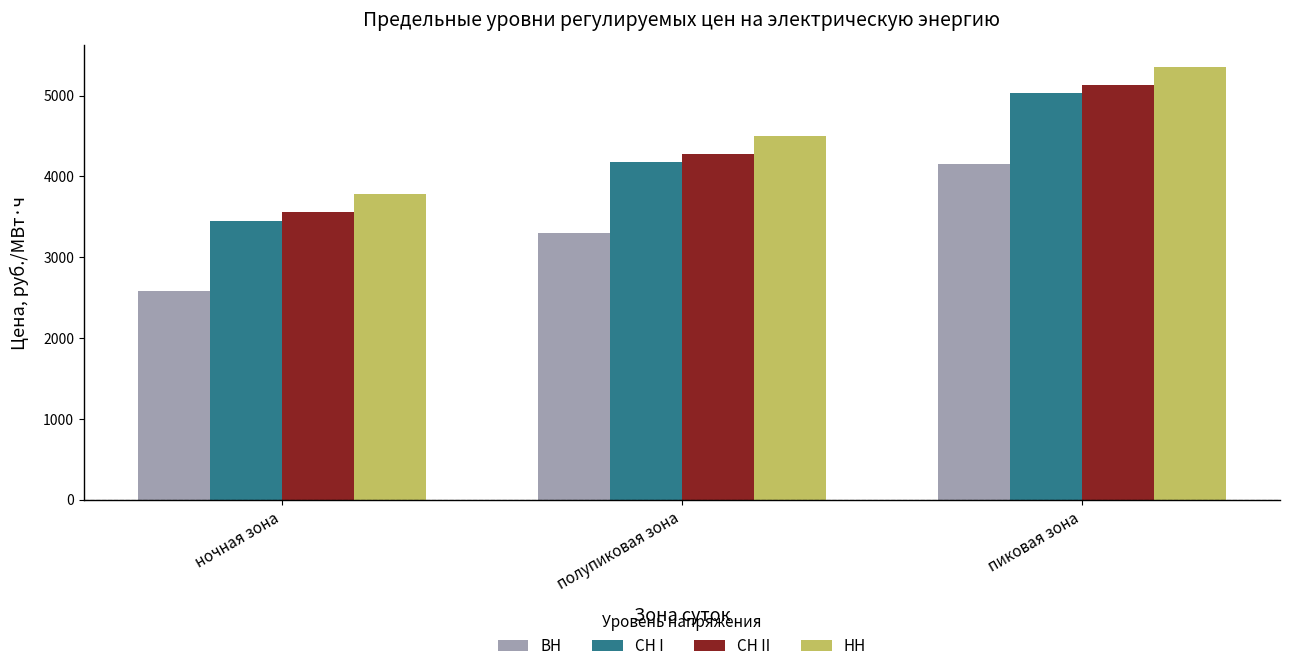

At which category is the sum across all series the highest?

пиковая зона